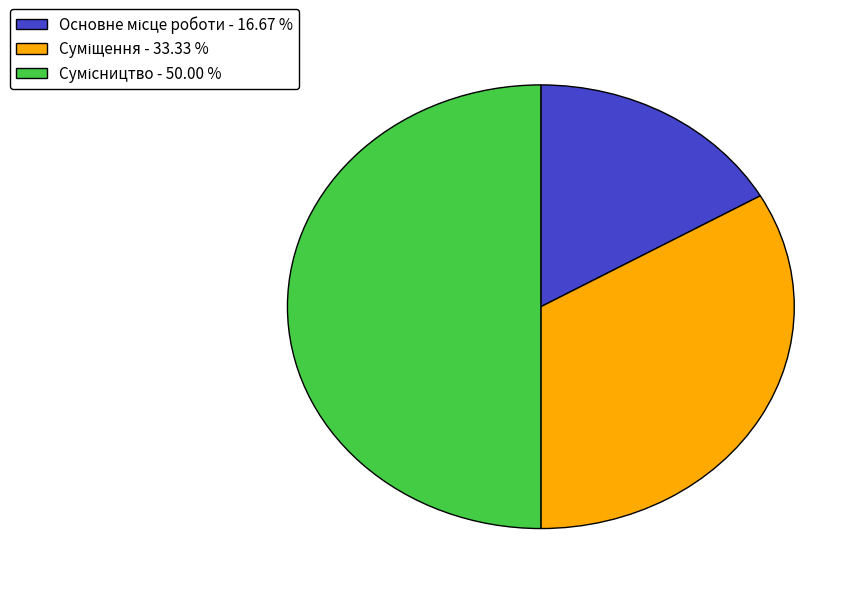

Is the sum of Сумісництво and Основне місце роботи greater than half?

Yes